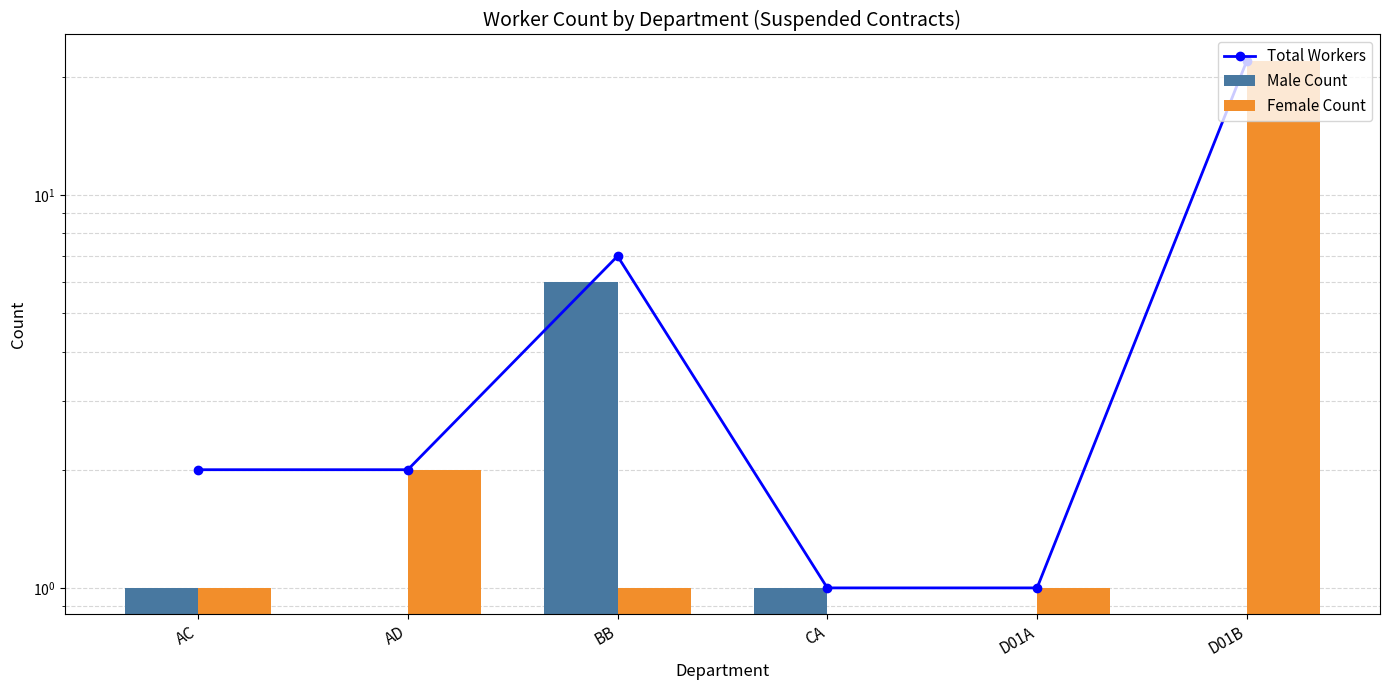

Rank the series by their average value, from lowest to highest.

Male Count, Female Count, Total Workers